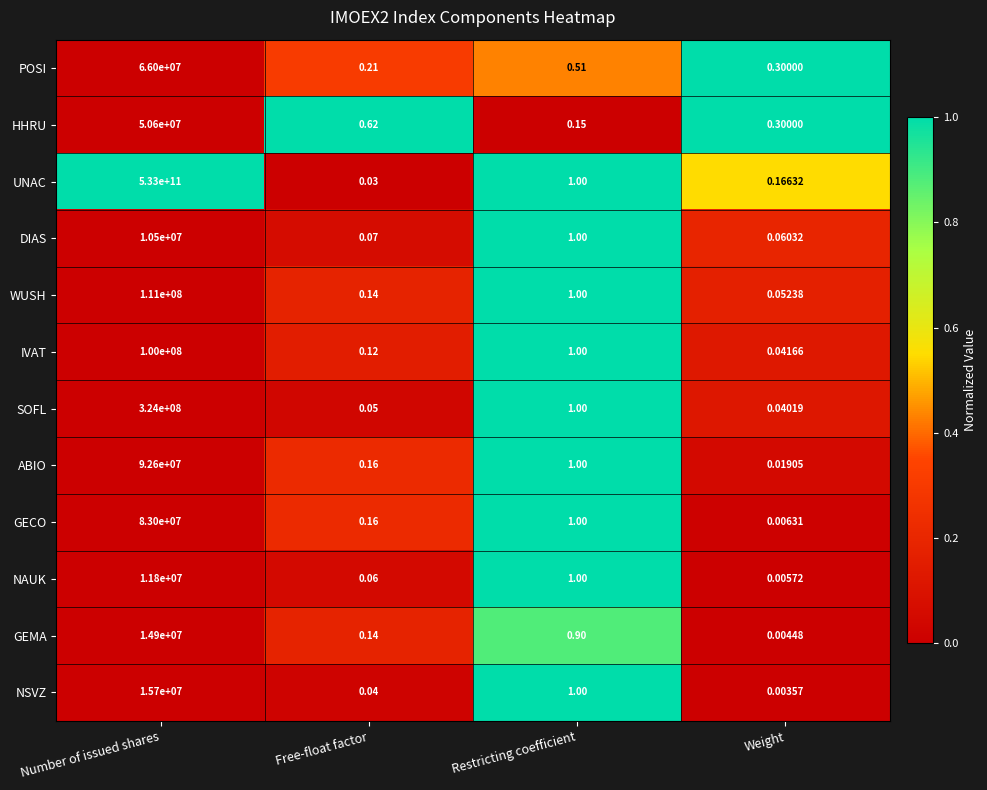

Which series changed the most between Number of issued shares and Weight?

UNAC